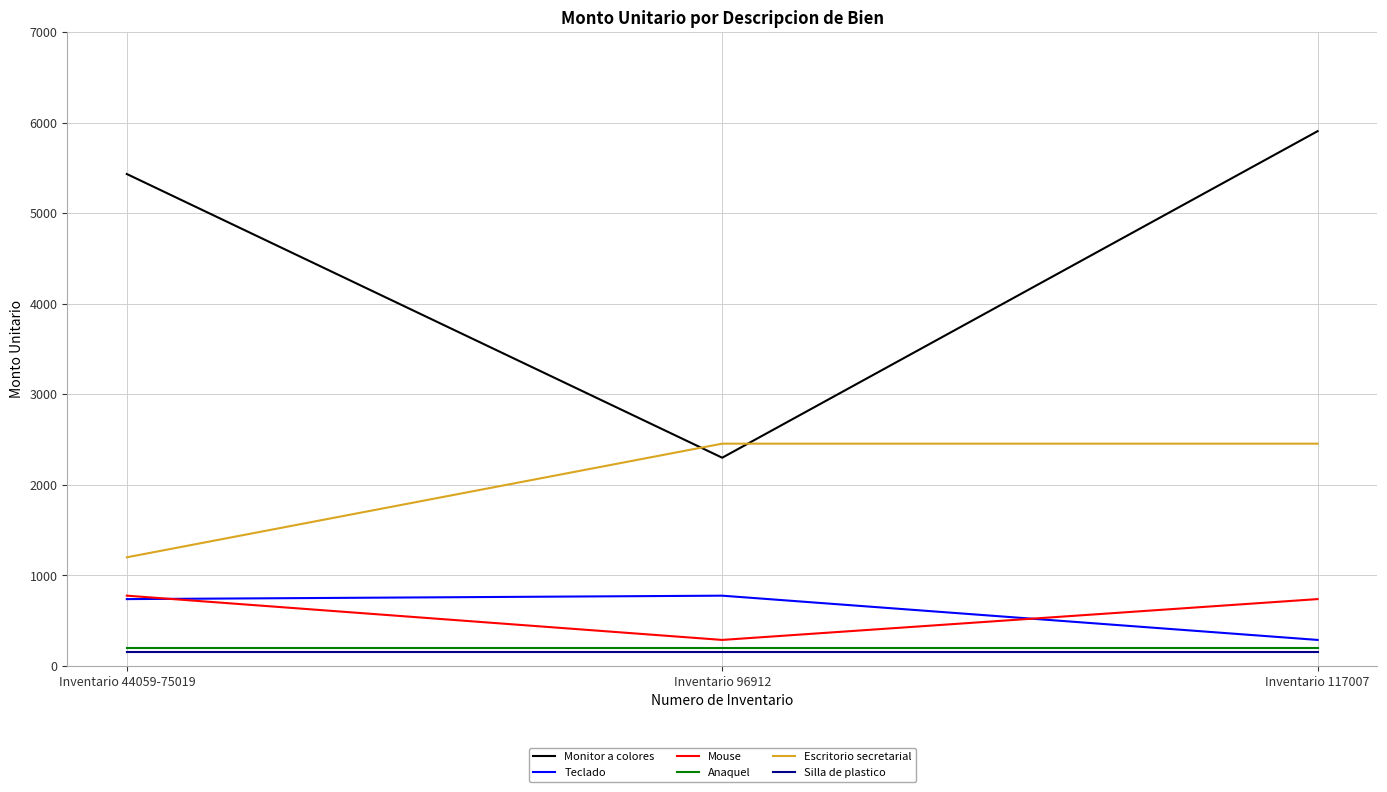

Which series changed the most between Inventario 96912 and Inventario 117007?

Monitor a colores